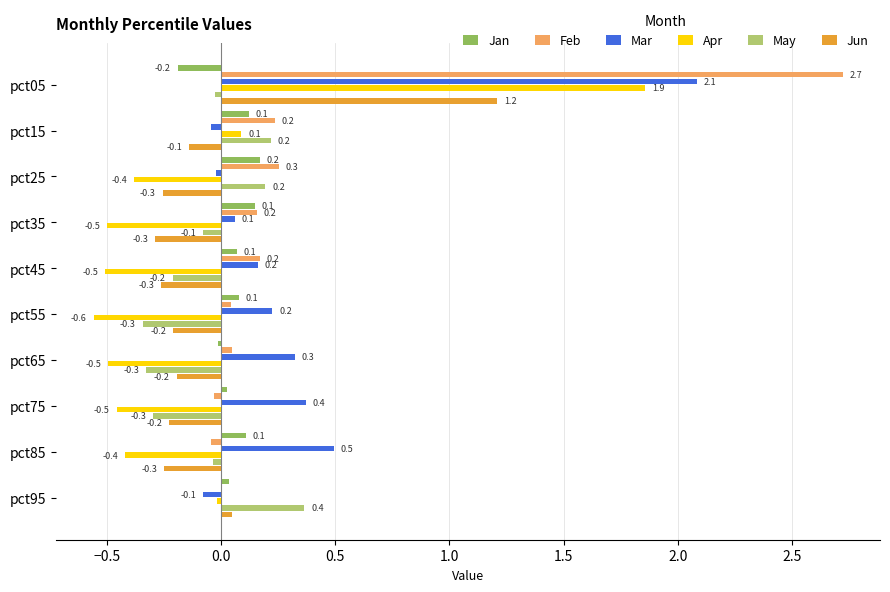

What is the sum of all Jan values?

0.5